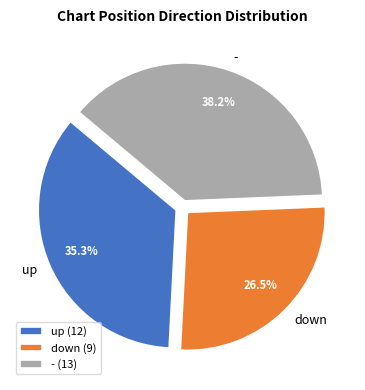

To the nearest percent, what is the difference between the largest and smallest slice percentages?

12%